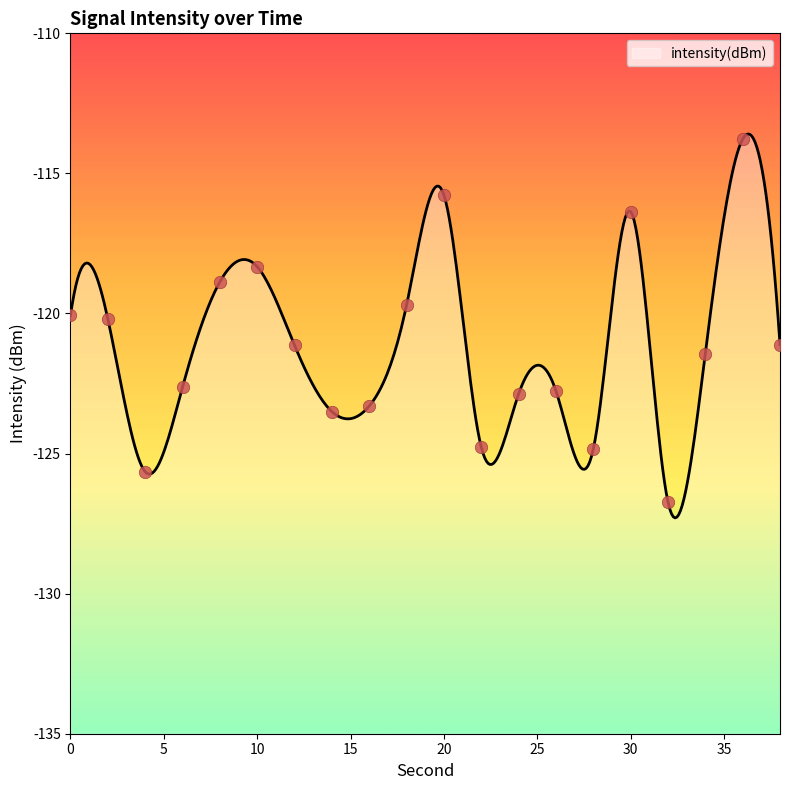

Between 8 and 34, which is larger?

8